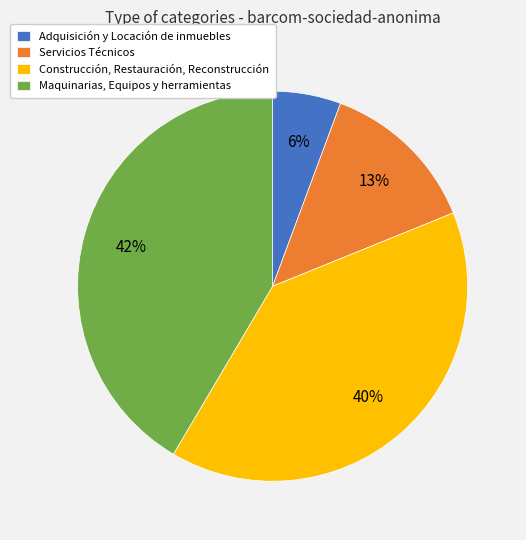

Is the sum of Construcción, Restauración, Reconstrucción and Servicios Técnicos greater than half?

Yes